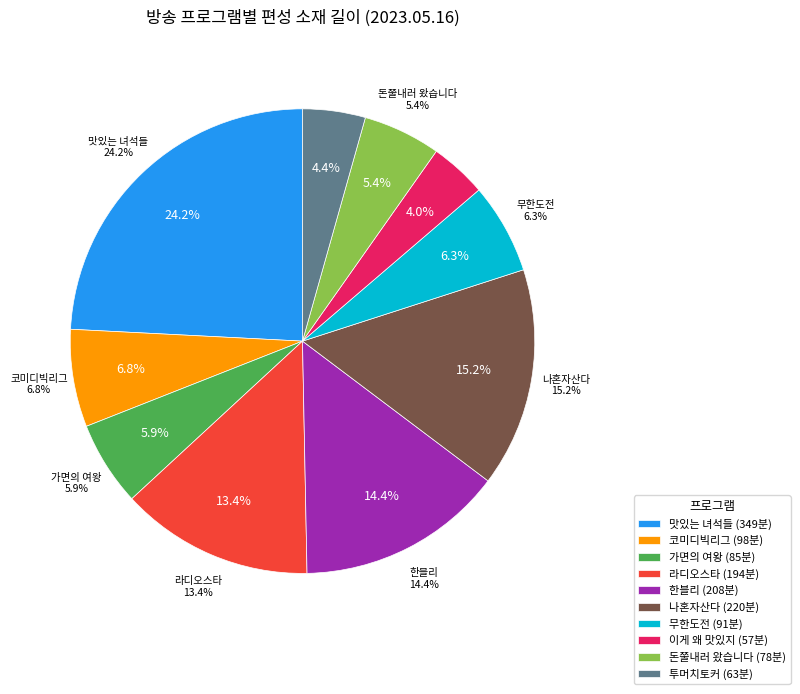

Is there any slice that represents more than half of the pie?

No